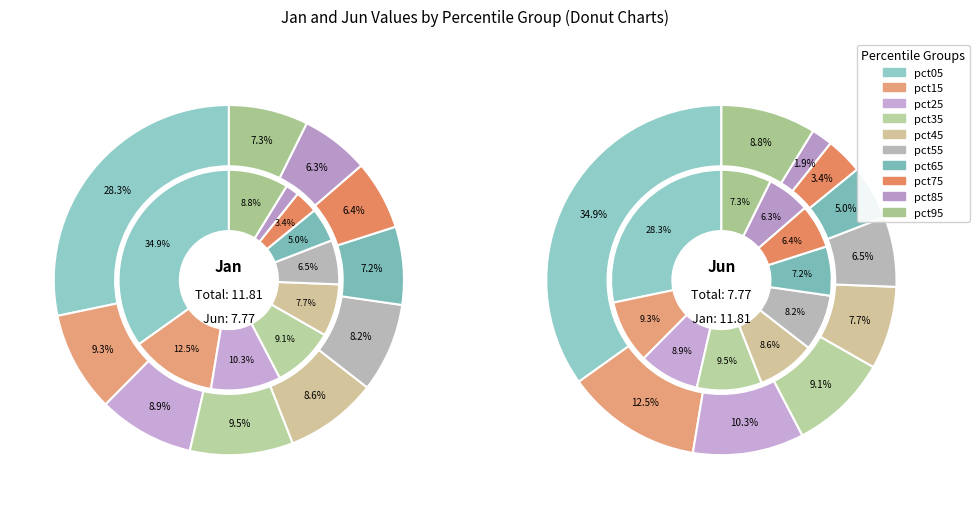

Combined, what portion of the pie is 8 and 4?

14.9%